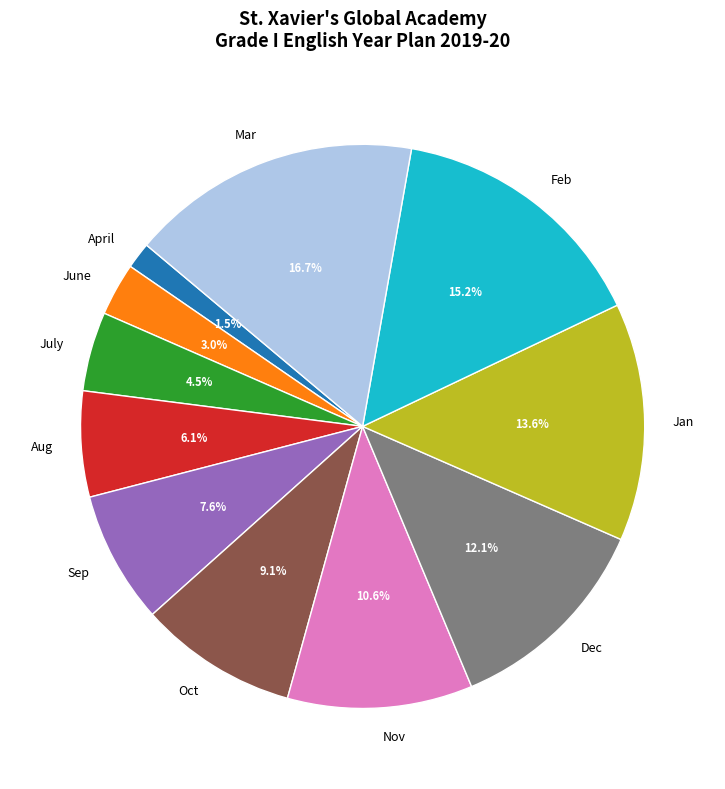

To the nearest percent, what is the average slice percentage?

9%